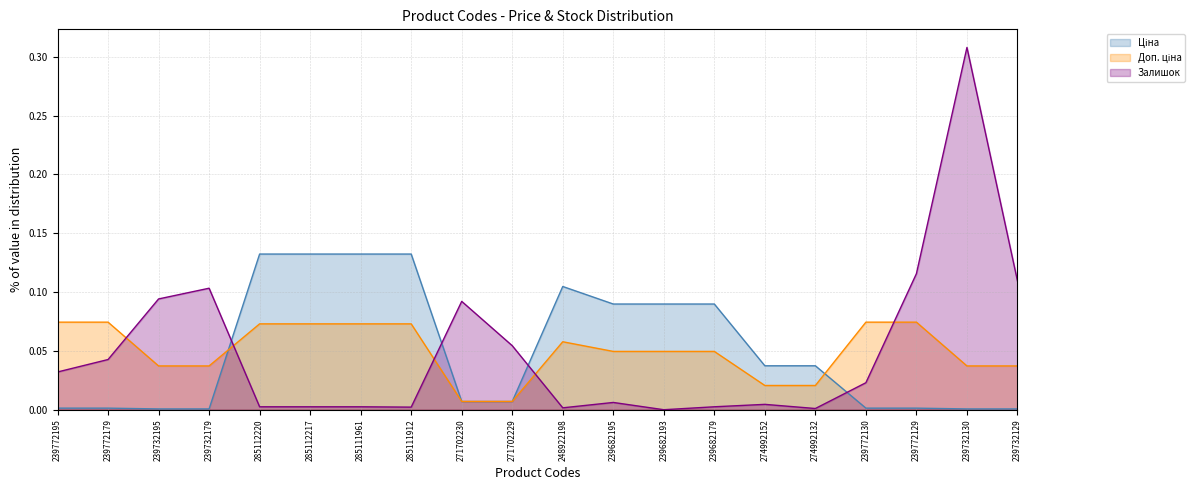

The Ціна series shows 0.0 at 239772129. True or false?

True